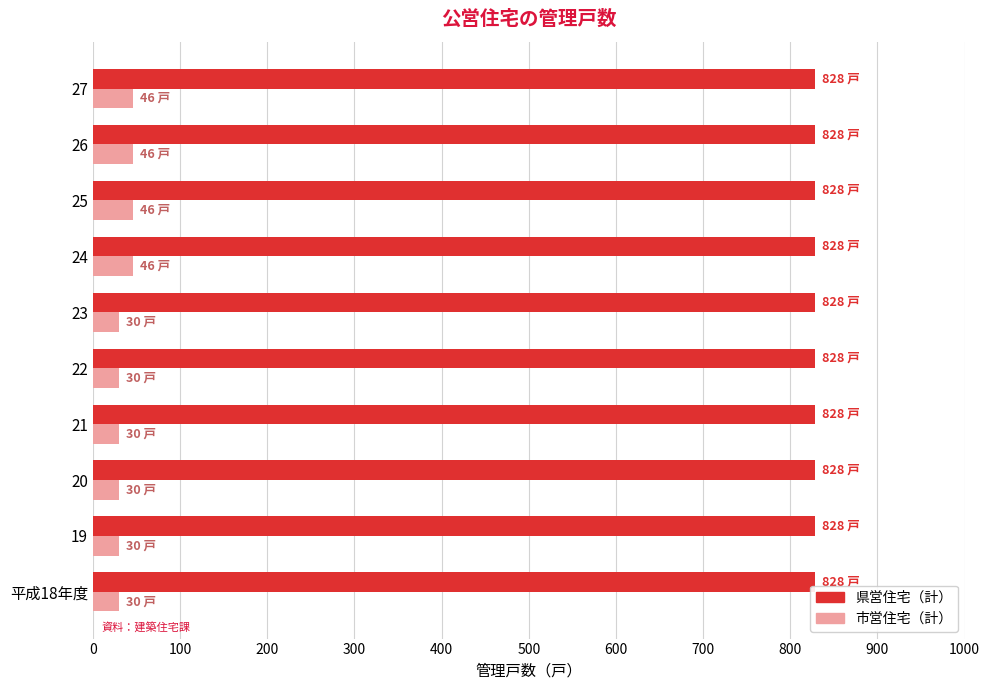

What is the minimum value for 市営住宅（計）?

30